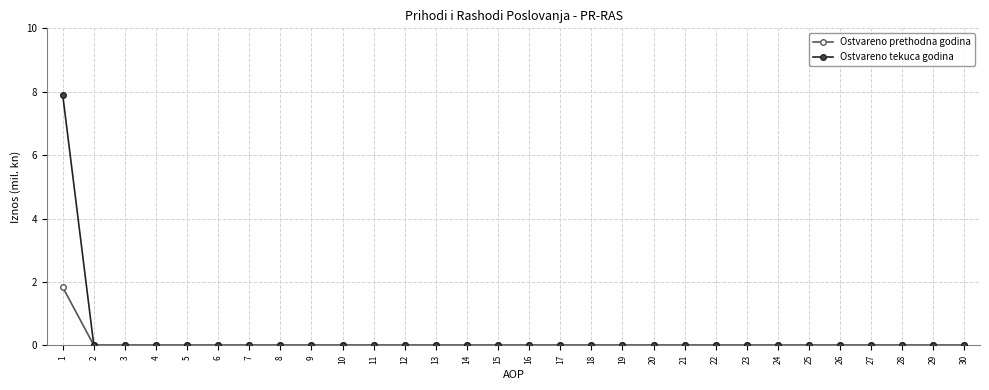

The value of Ostvareno tekuca godina at 25 is 0.0. True or false?

True